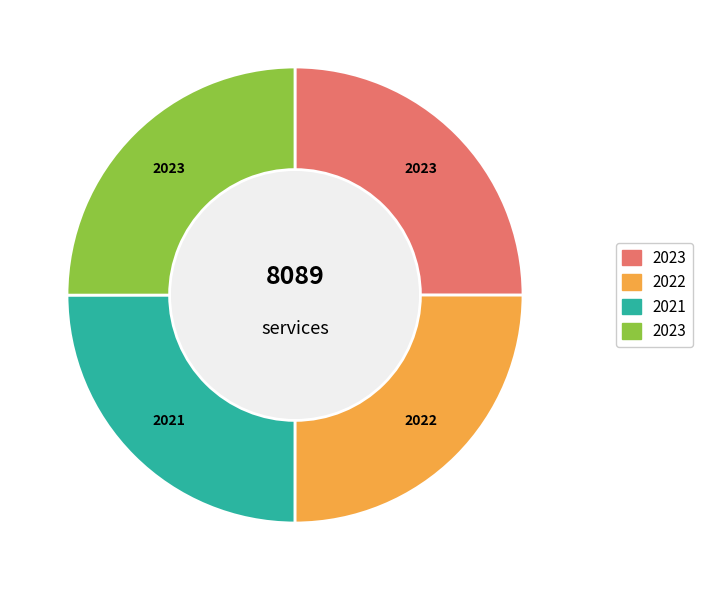

Is there a majority slice in this chart?

No